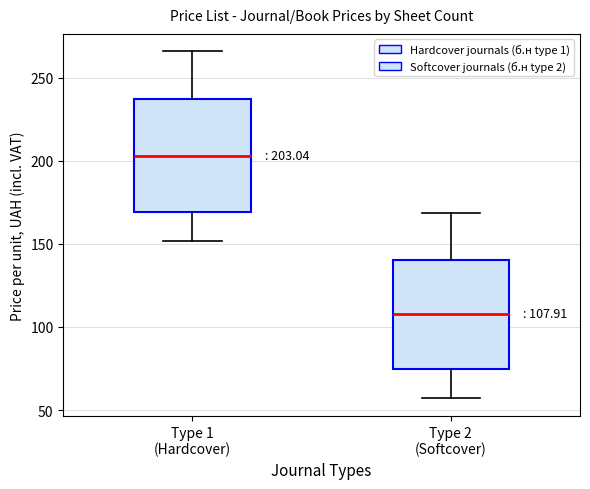

Which box's median line is the highest?

Type 1 (Hardcover)